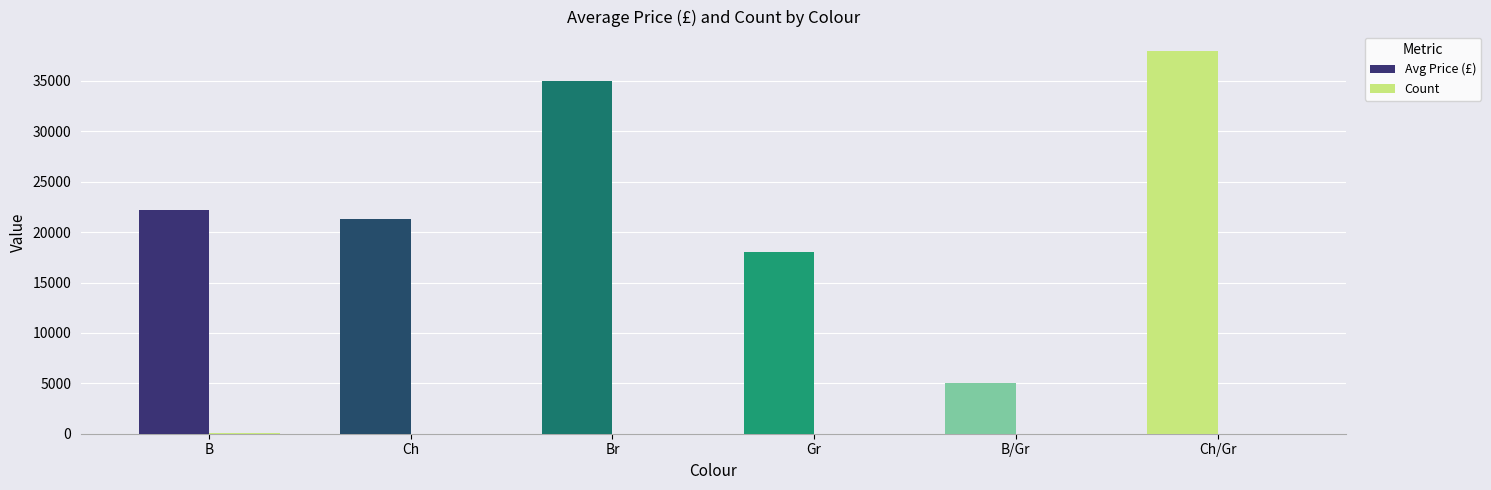

What is the difference between the maximum and minimum values in the Avg Price (£) series?

33000